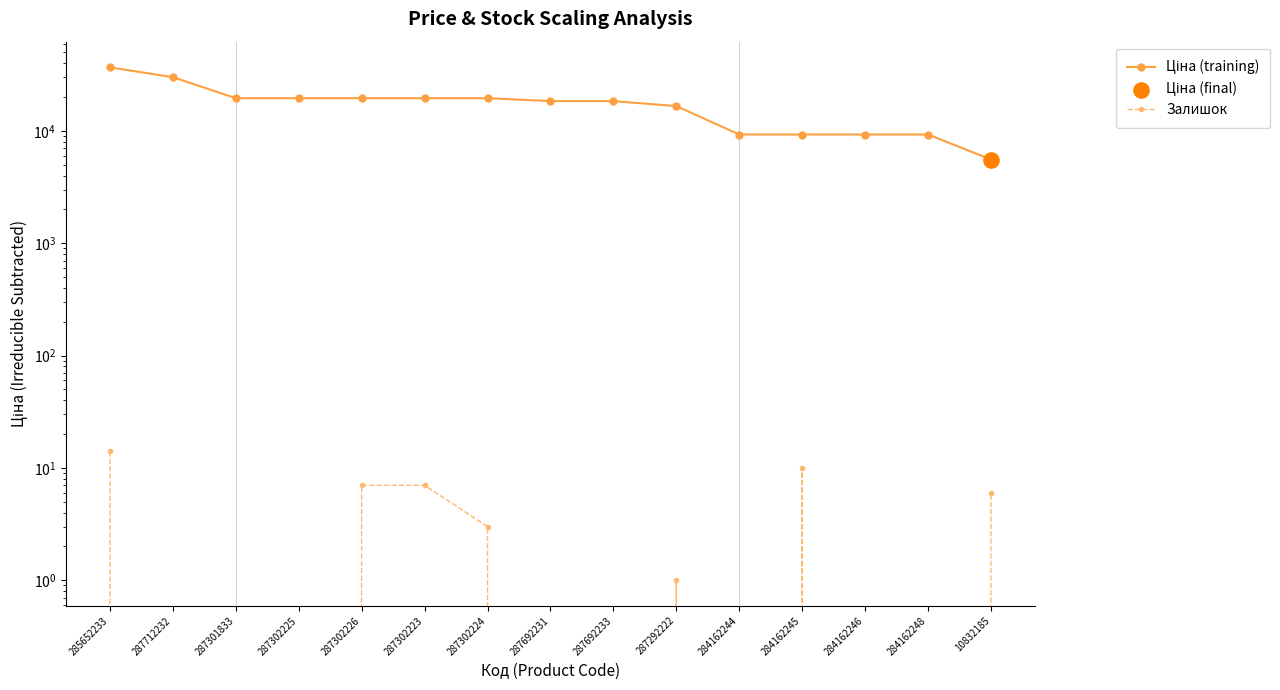

Which series contains the lowest Y value?

Залишок